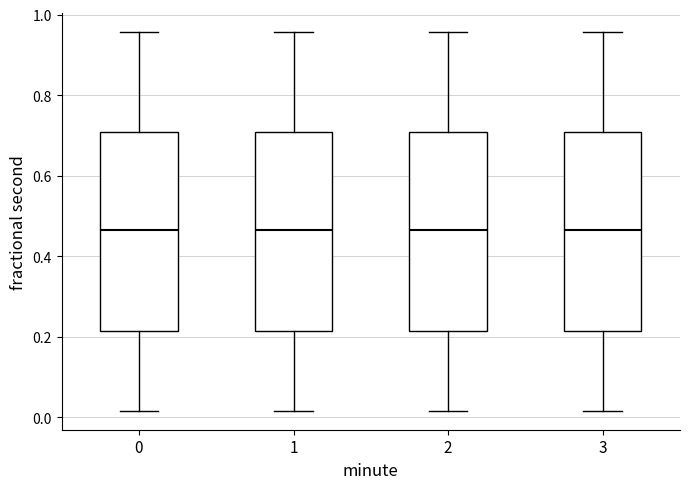

Where does the upper whisker of the box at x = 2 end on the y-axis? The values are not printed on the chart, so give them approximately, as read against the axis.

0.96